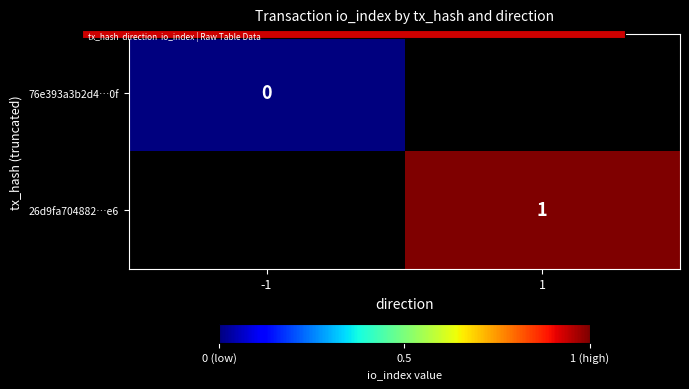

Is the value of 26d9fa704882…e6 at 1 greater than the value of 76e393a3b2d4…0f at 1?

No